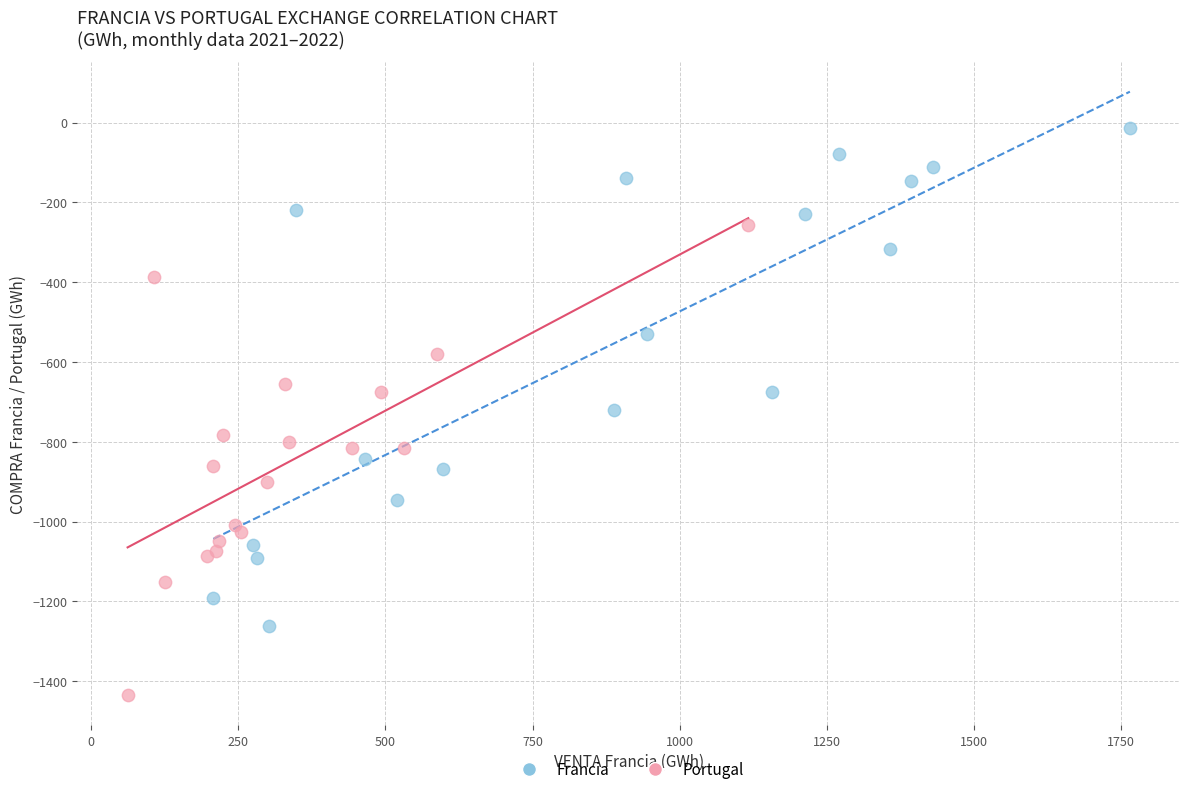

What are all the series names shown in the legend?

Francia, Portugal